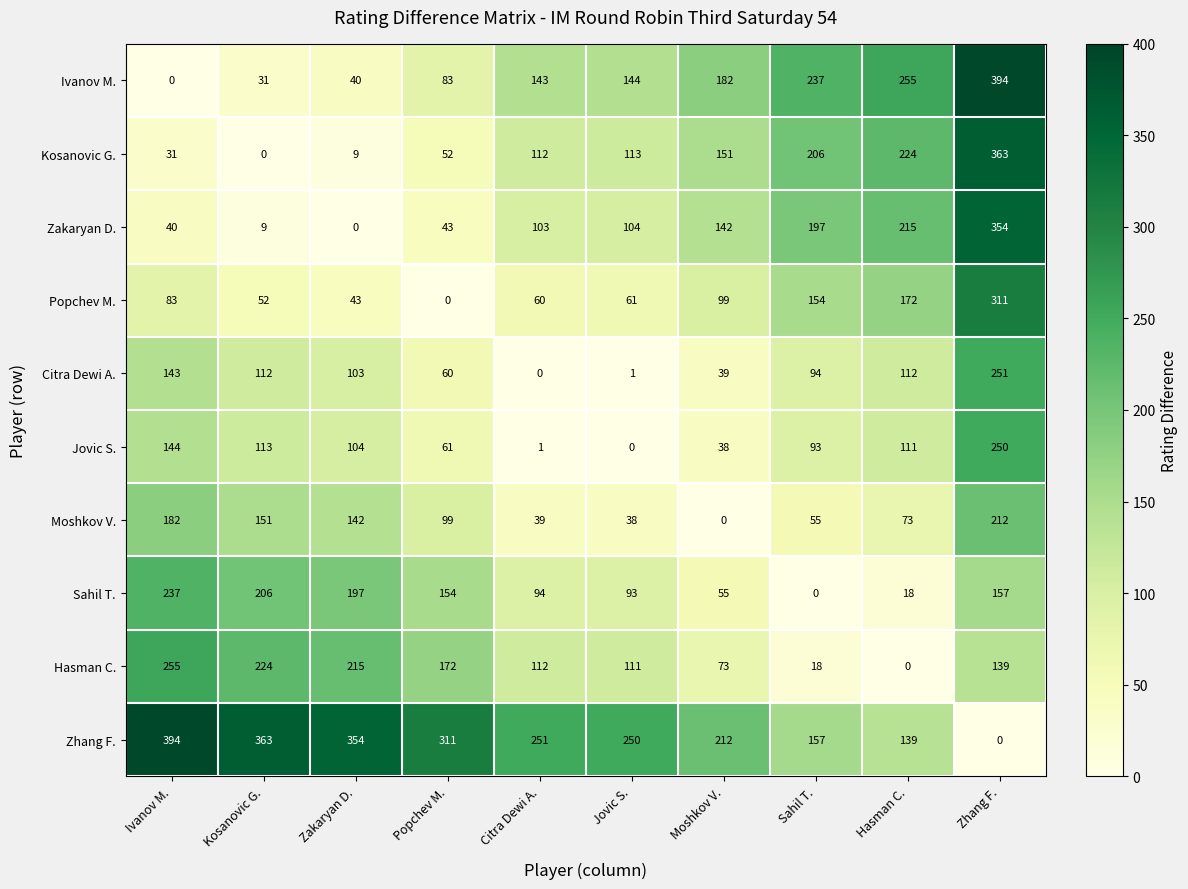

At which label is Popchev M. closest to 155?

Sahil T.